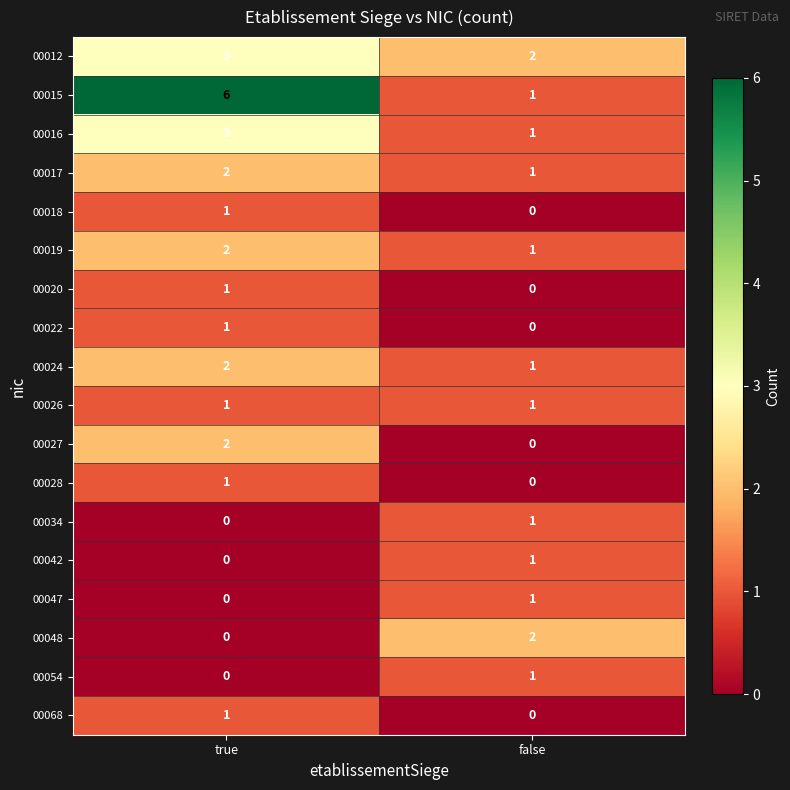

What is the total value across all series at true?

26